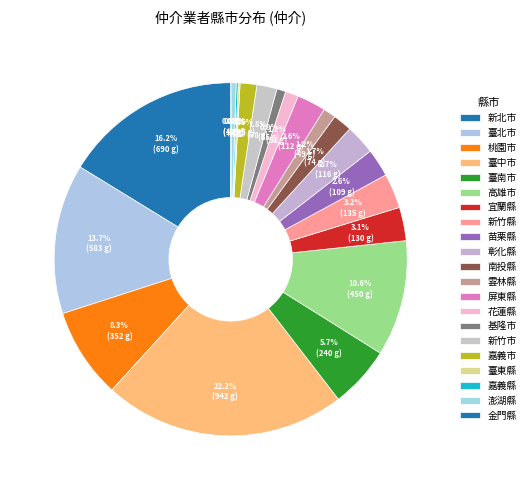

To the nearest percent, what is the difference between the largest and smallest slice percentages?

22%